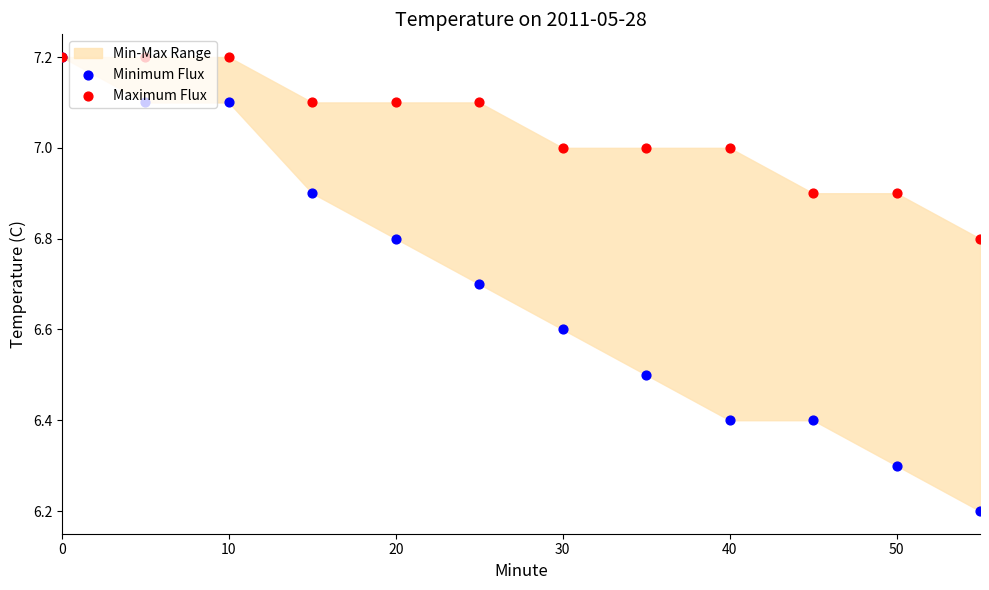

Which series has the widest spread of Y values?

Minimum Flux